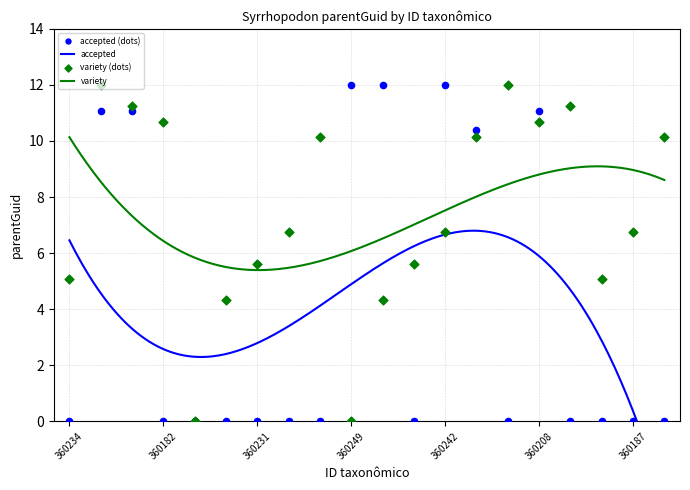

At how many categories does at least one series exceed 6?

14